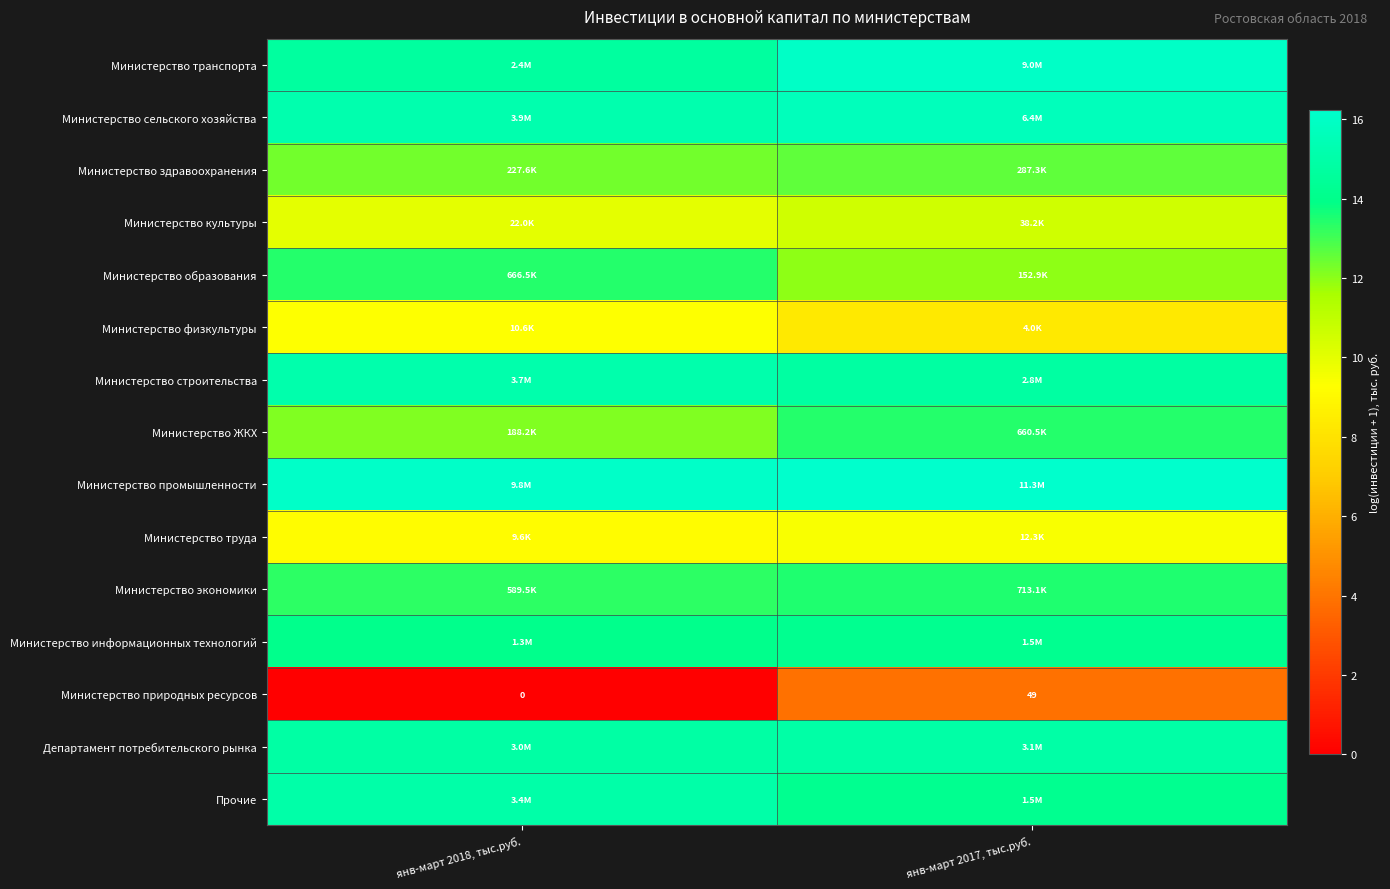

What is the sum of the Министерство строительства values at янв-март 2018, тыс.руб. and янв-март 2017, тыс.руб.?

29.9